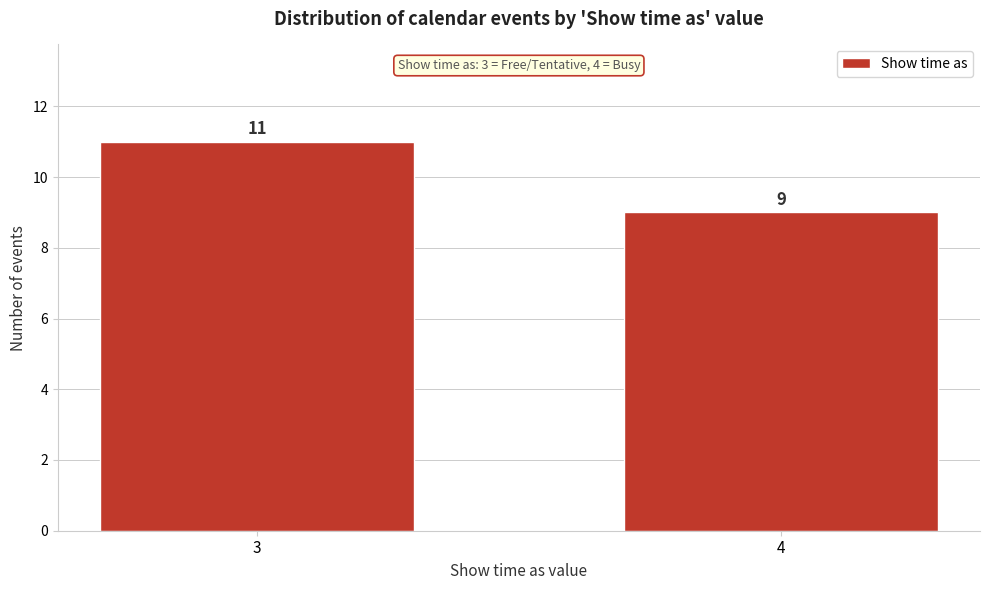

Reading left to right, transcribe all the data shown in this chart.

3=11	4=9